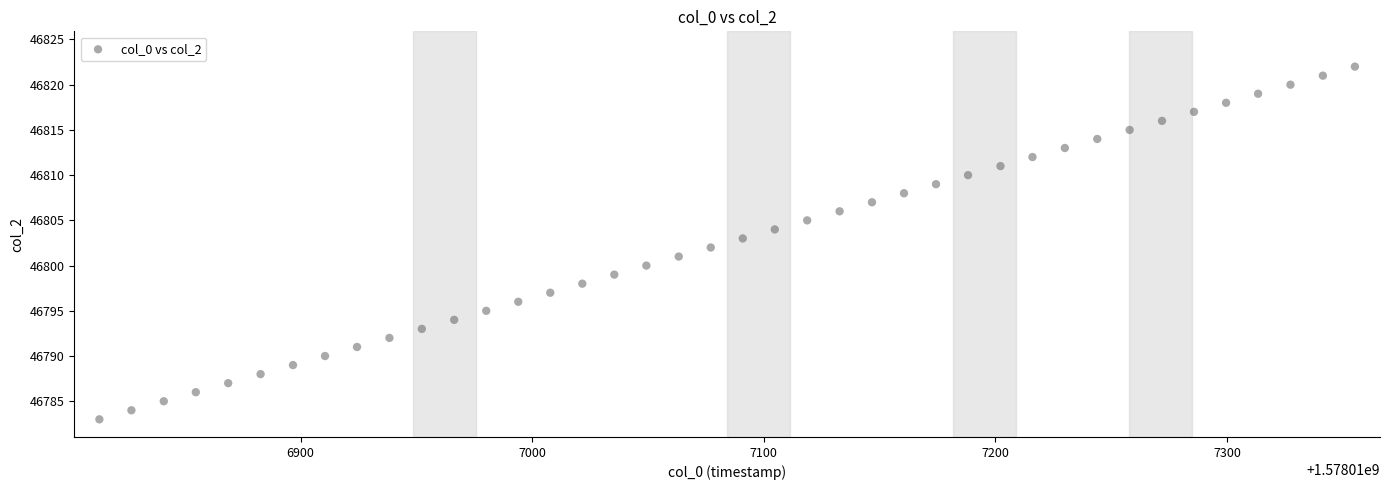

How many points are shown in the scatter plot?

40